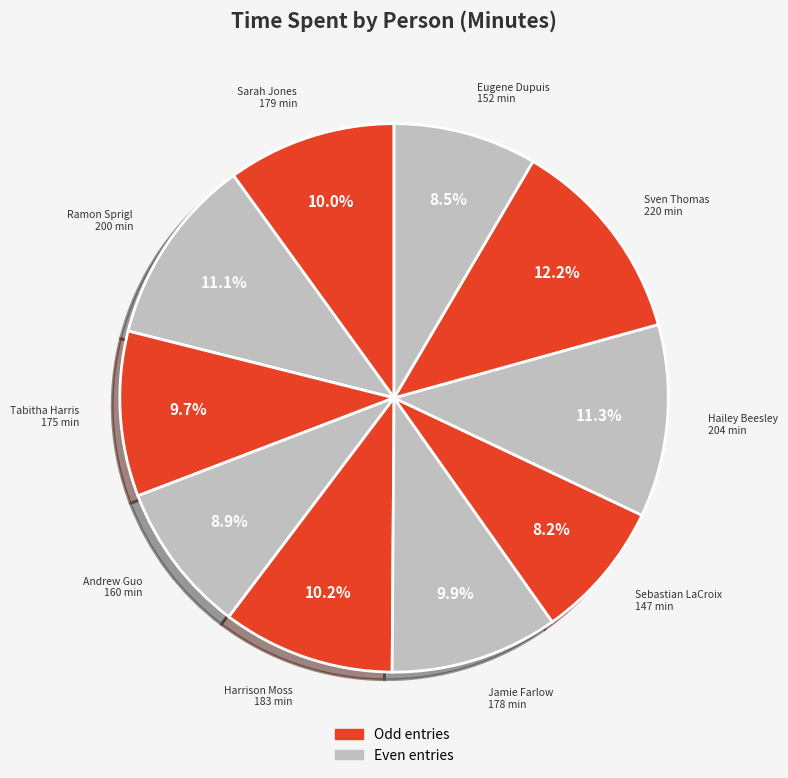

What is the ratio of the value at Sven Thomas to the value at Jamie Farlow?

1.2